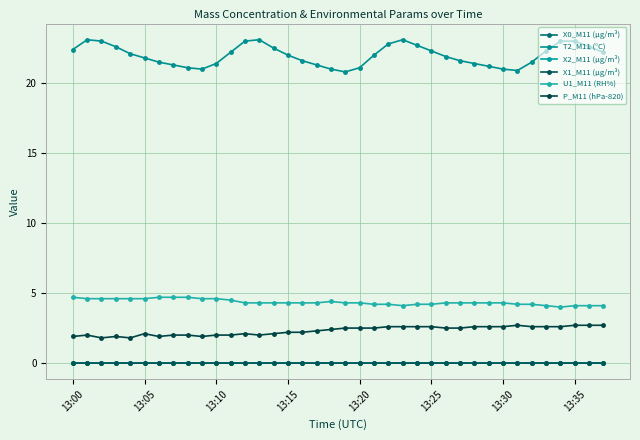

How many lines are shown in the chart?

6